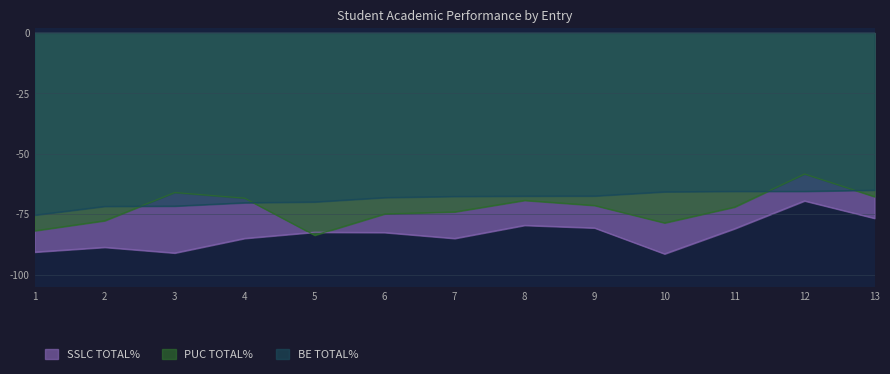

Between 7 and 13, which series saw the biggest shift?

SSLC TOTAL%